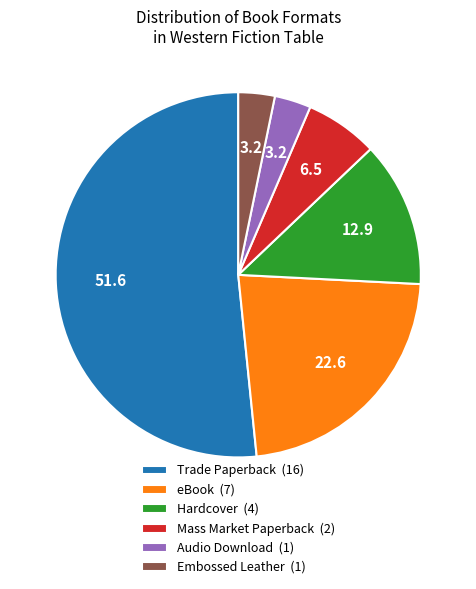

Is the sum of Mass Market Paperback (2) and Hardcover (4) greater than half?

No